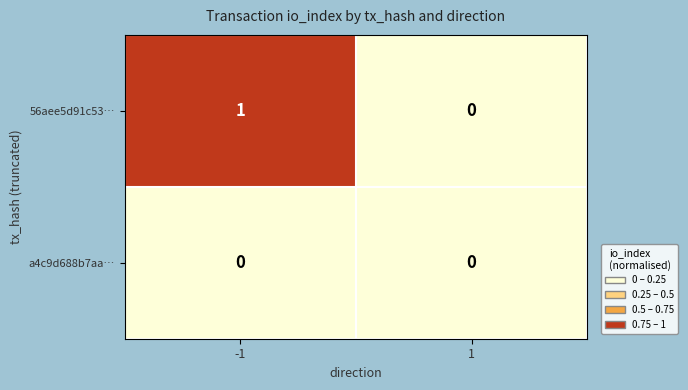

Which series has the largest range (max minus min)?

56aee5d91c53…